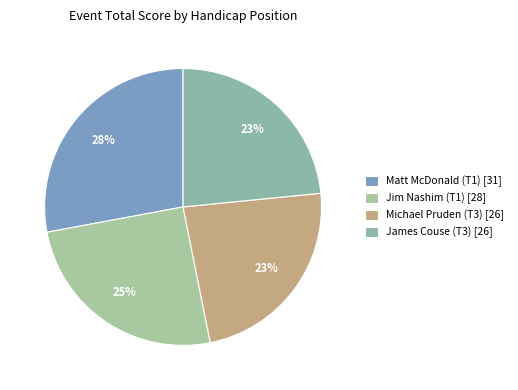

What is the change in value from Matt McDonald (T1) to Michael Pruden (T3)?

-5